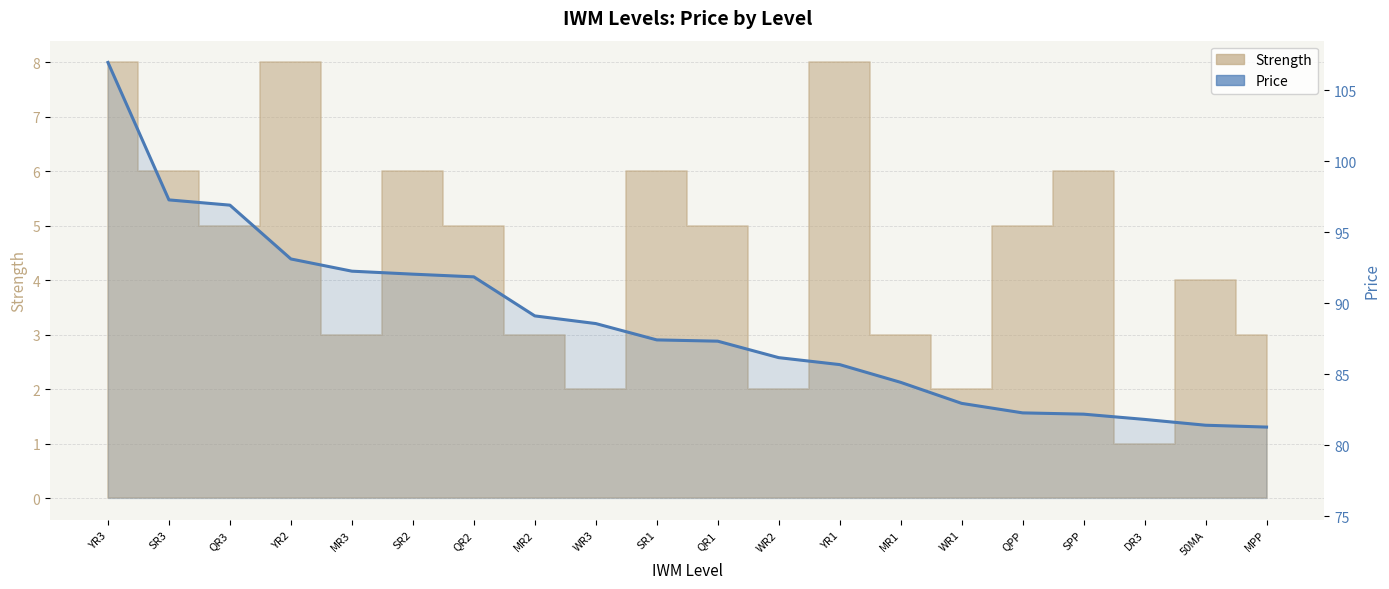

What is the greatest value displayed?

107.0